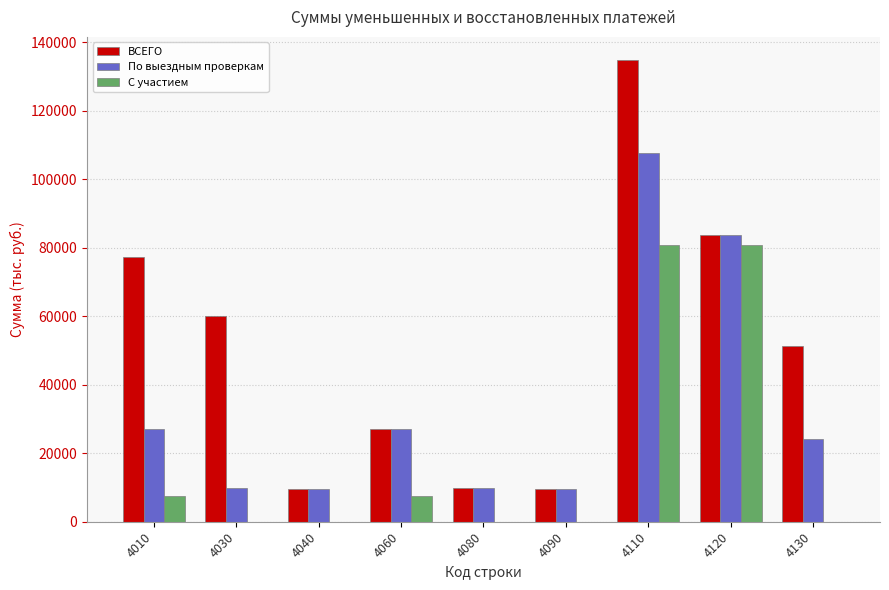

What is the sum of all По выездным проверкам values?

308882